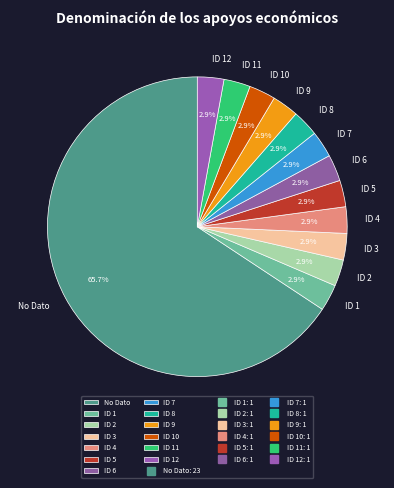

Do ID 5 and ID 1 together represent more than half of the pie?

No